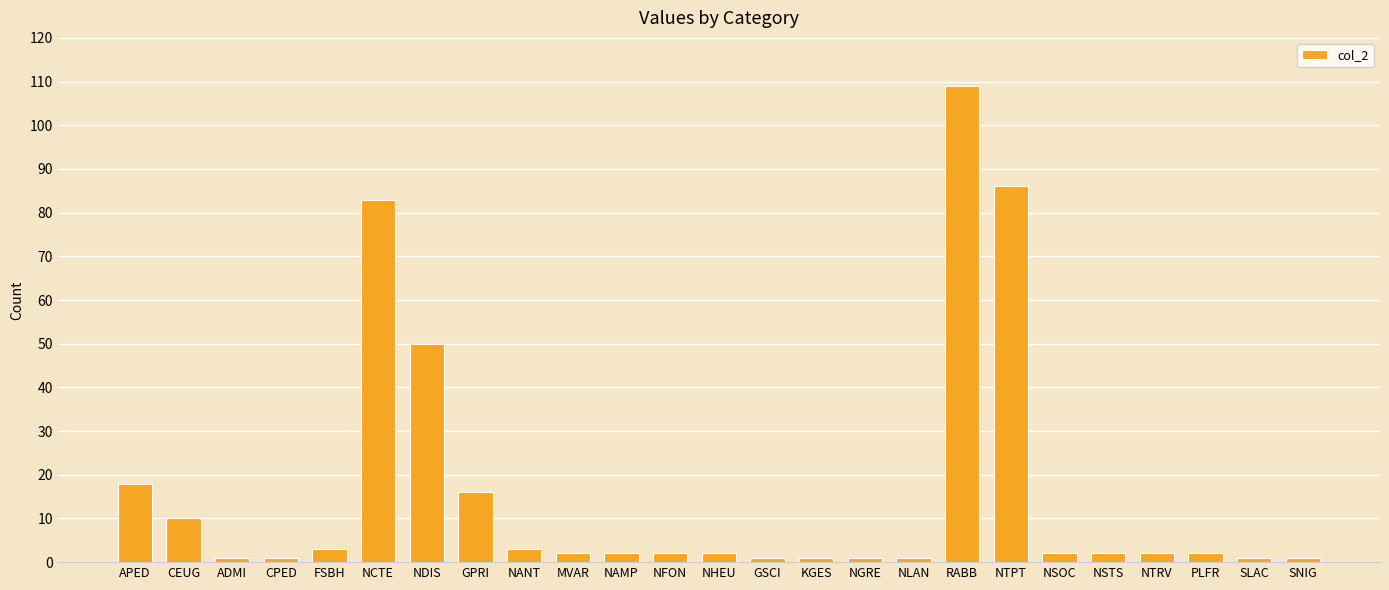

At which category does the chart reach its peak across all series?

RABB